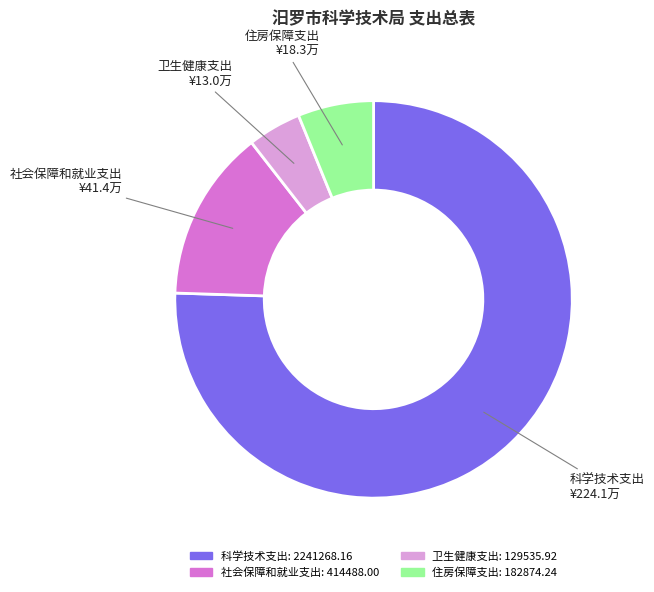

Rank the categories by value from lowest to highest.

卫生健康支出, 住房保障支出, 社会保障和就业支出, 科学技术支出